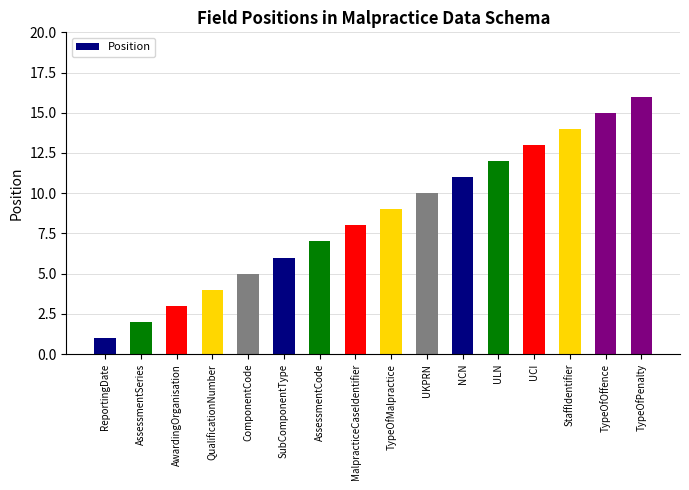

How many bars are there in total?

16